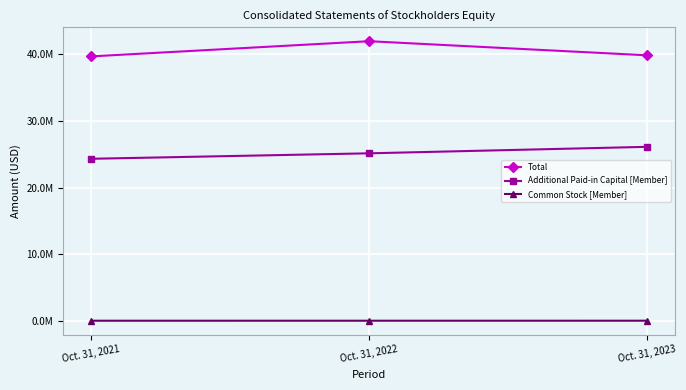

Reading right to left, what are all the values shown in this chart?

Total: 39762000	41869000	39603000
Additional Paid-in Capital [Member]: 26087000	25118000	24301000
Common Stock [Member]: 104000	102000	101000